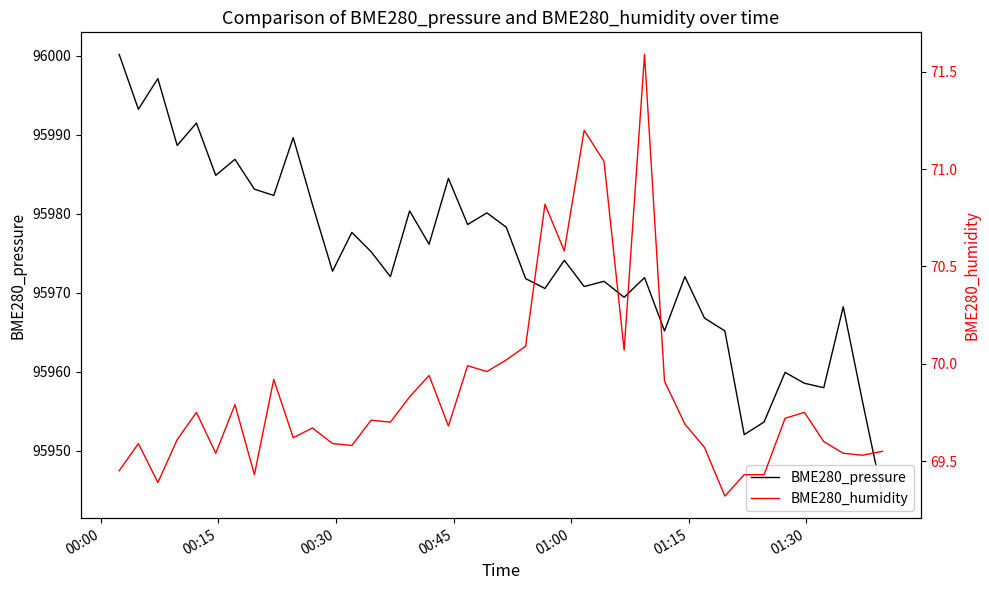

What is the sum of all BME280_pressure values?

3838975.1